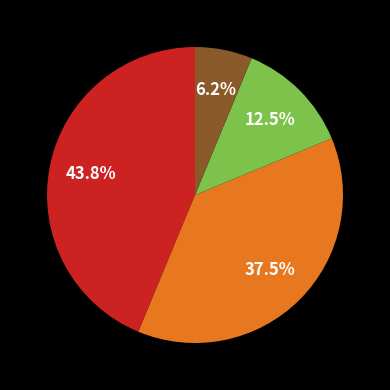

Does any single category account for the majority?

No